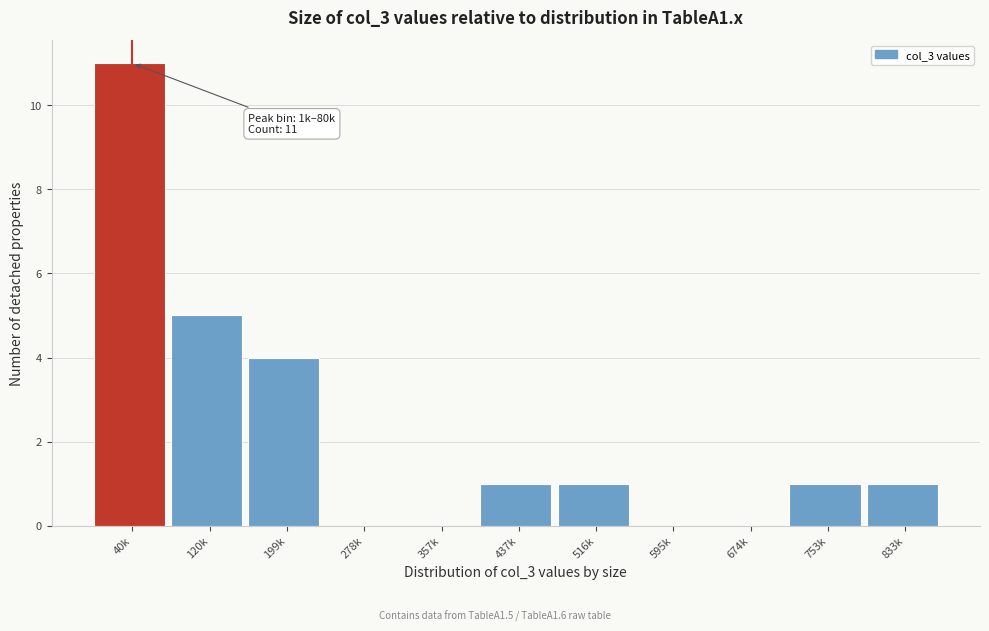

Reading right to left, what are all the values shown in this chart?

833k=1	753k=1	674k=0	595k=0	516k=1	437k=1	357k=0	278k=0	199k=4	120k=5	40k=11